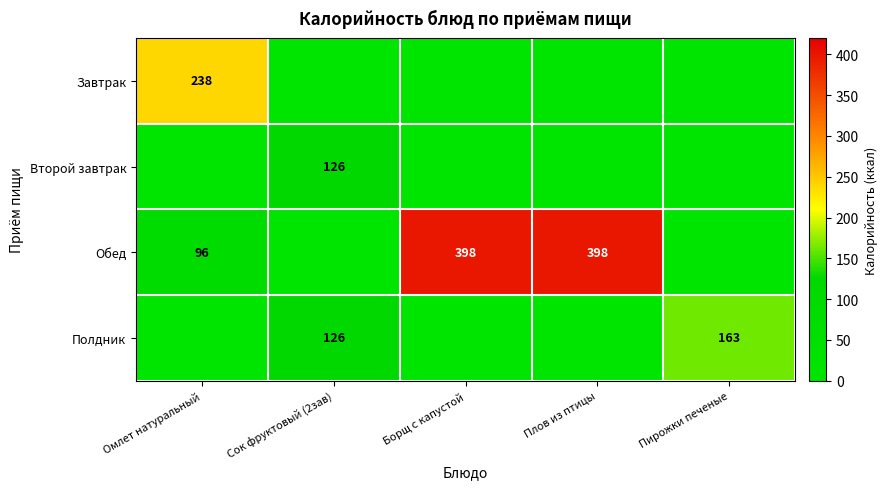

True or false: Полдник has a value of 126 at Сок фруктовый (2зав).

True